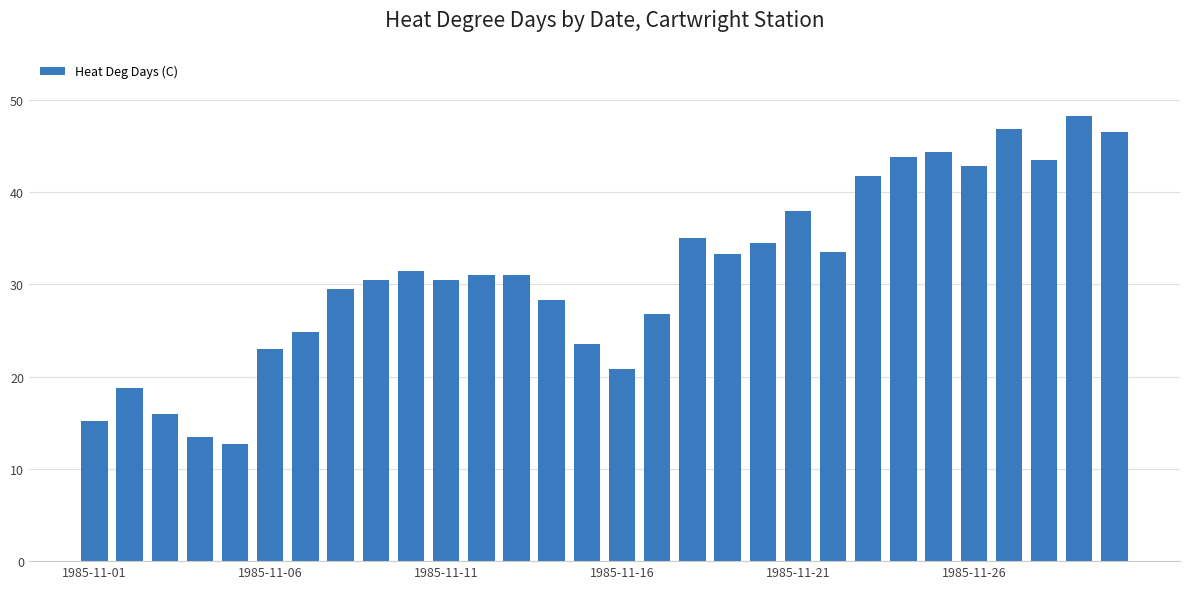

What is the average value?

31.3